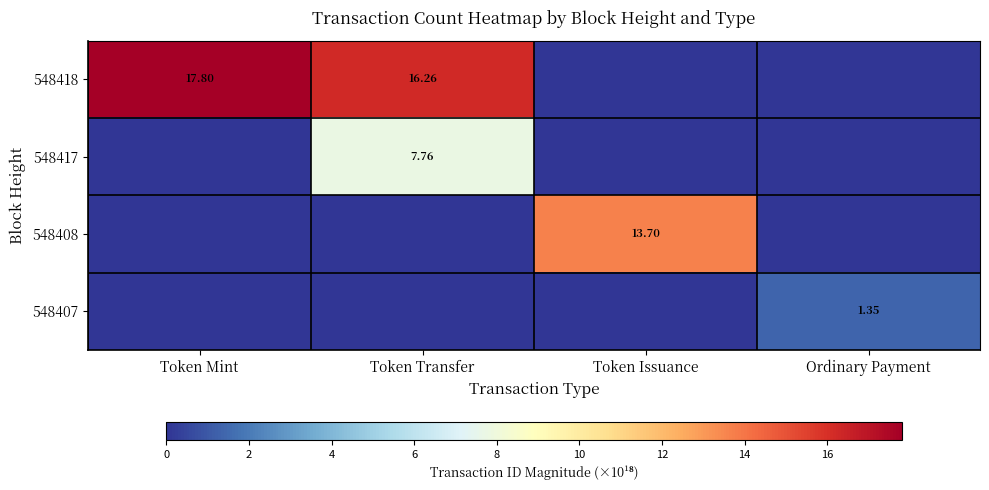

List the labels in order of 548417 value, largest first.

Token Transfer, Token Mint, Token Issuance, Ordinary Payment